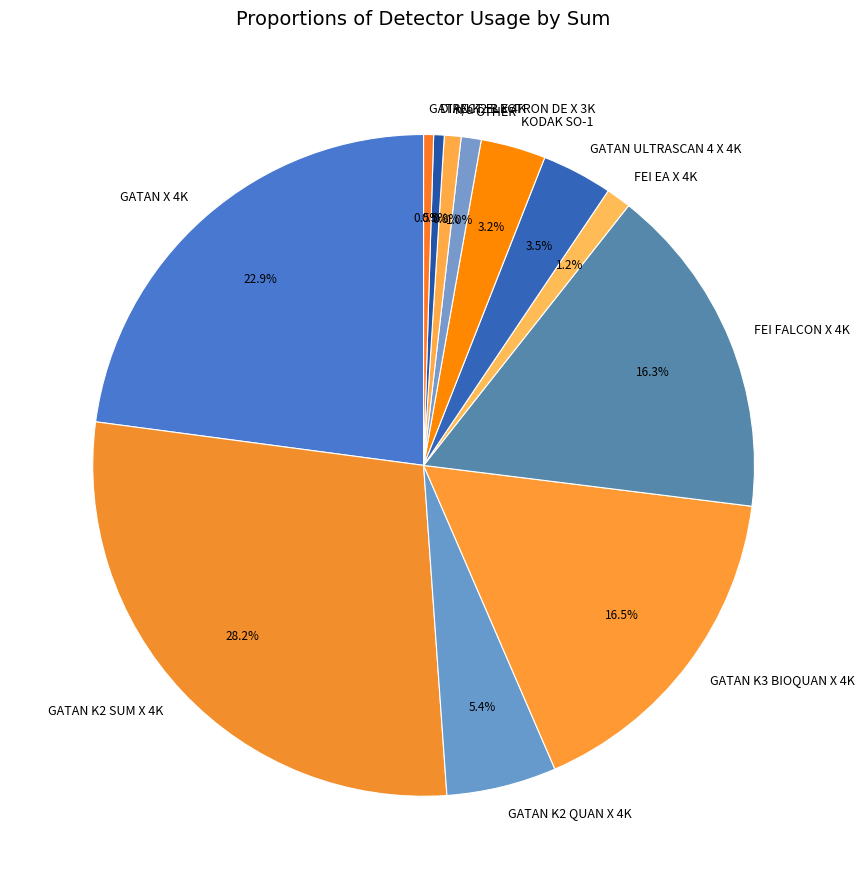

Approximately how many times larger is the value at GATAN K2 SUM X 4K compared to n/a?

34.5